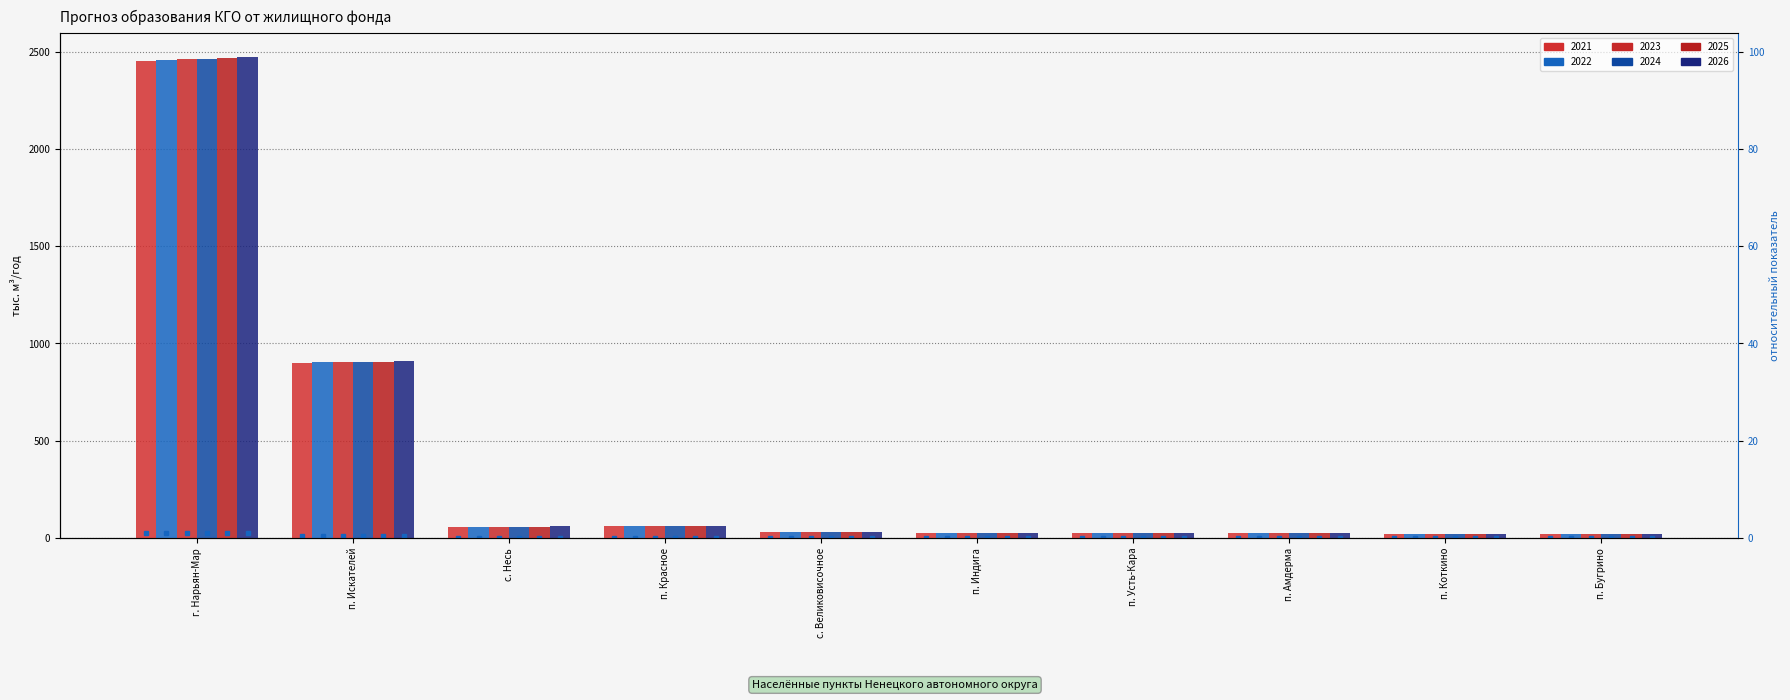

Which has a higher value, п. Усть-Кара or п. Амдерма?

п. Амдерма